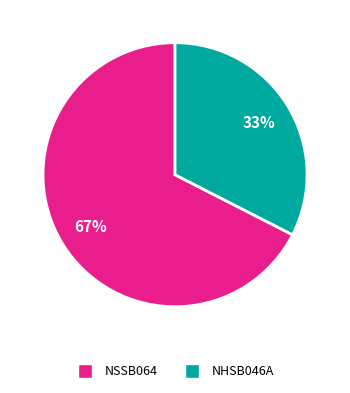

To the nearest percent, what is the average slice percentage?

50%